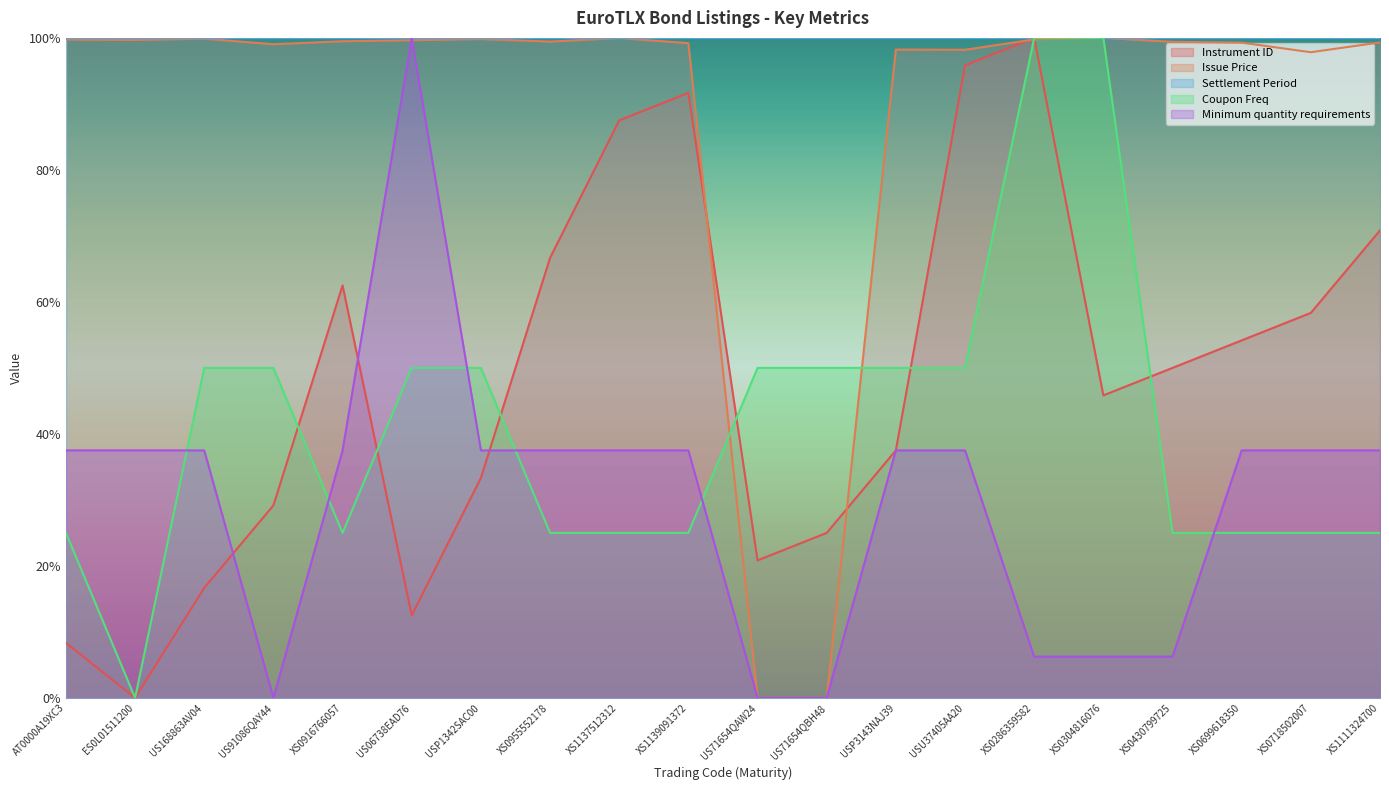

In Instrument ID, how many points are higher than both neighbors (excluding endpoints)?

3